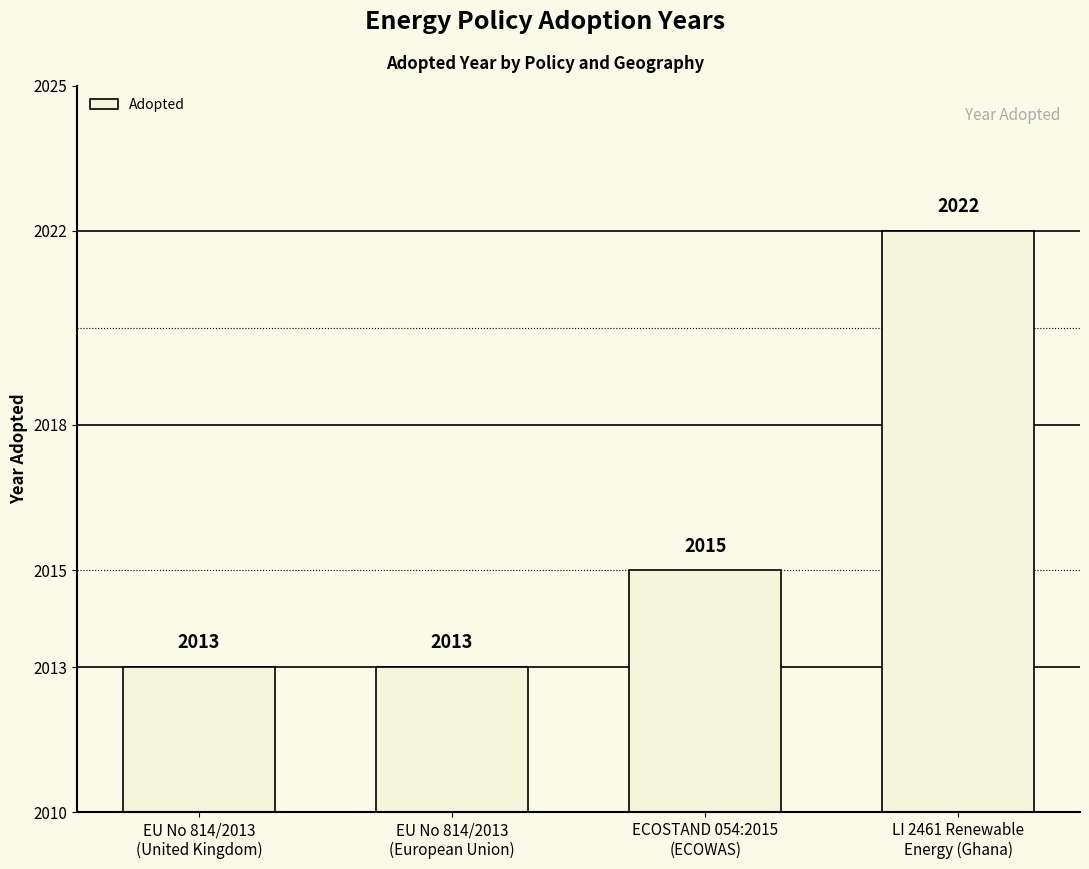

The chart shows a value of 2013 at EU No 814/2013
(United Kingdom). True or false?

True